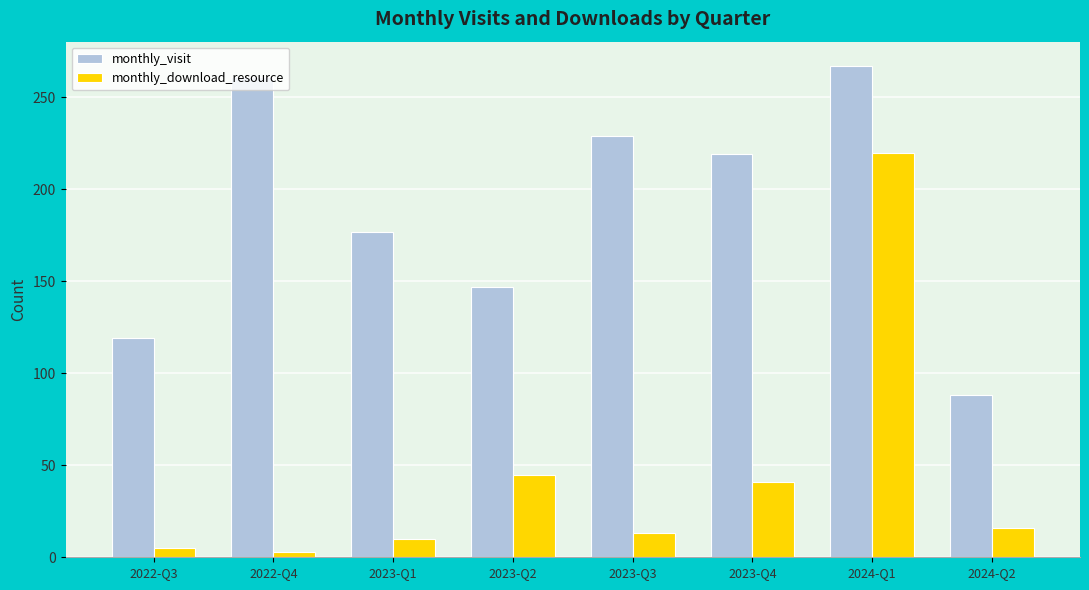

What is the label of the 4th bar from the right?

2023-Q3